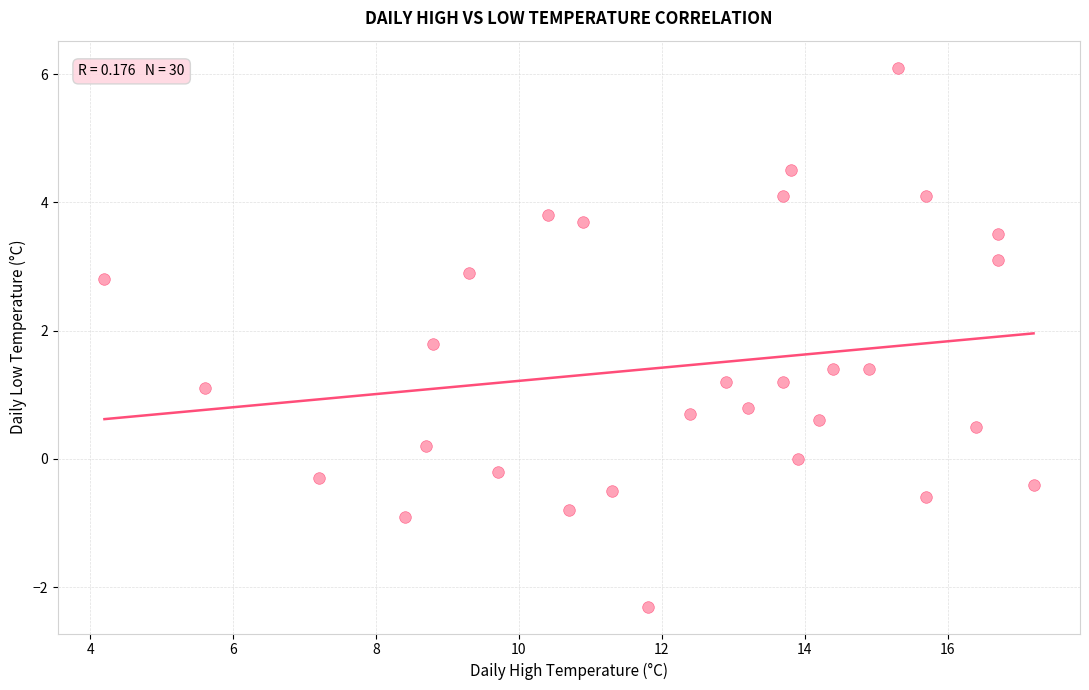

What is the range of Y values (max minus min)?

8.4